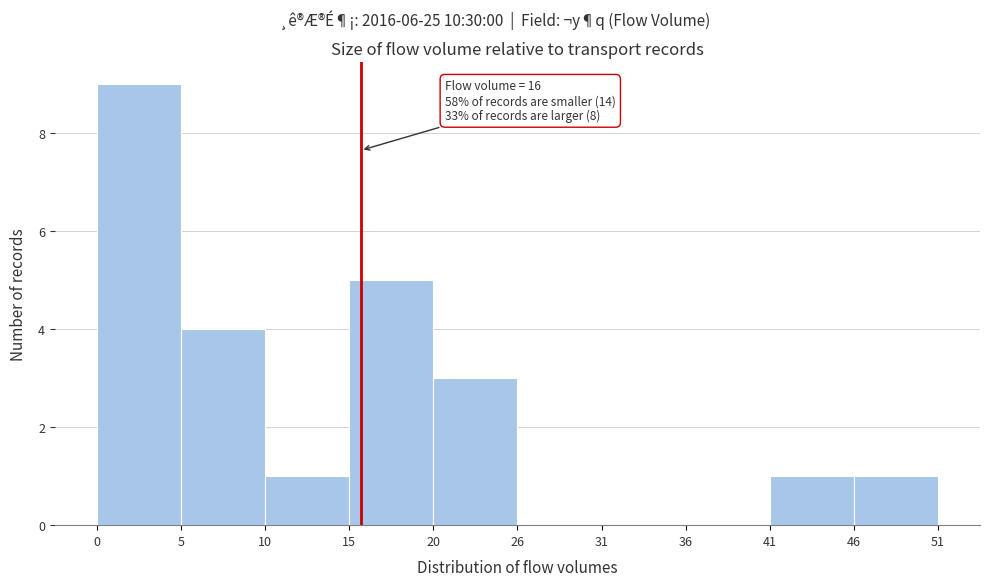

Over which range of the x-axis is the bar tallest?

0 to 5